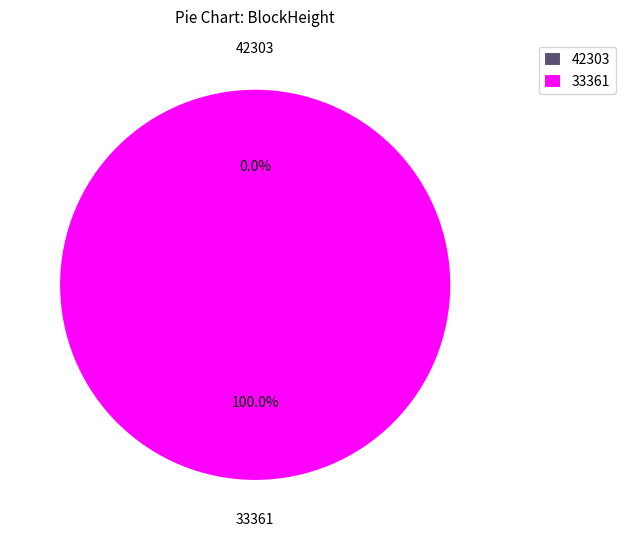

What percentage do 33361 and 42303 together represent?

100.0%